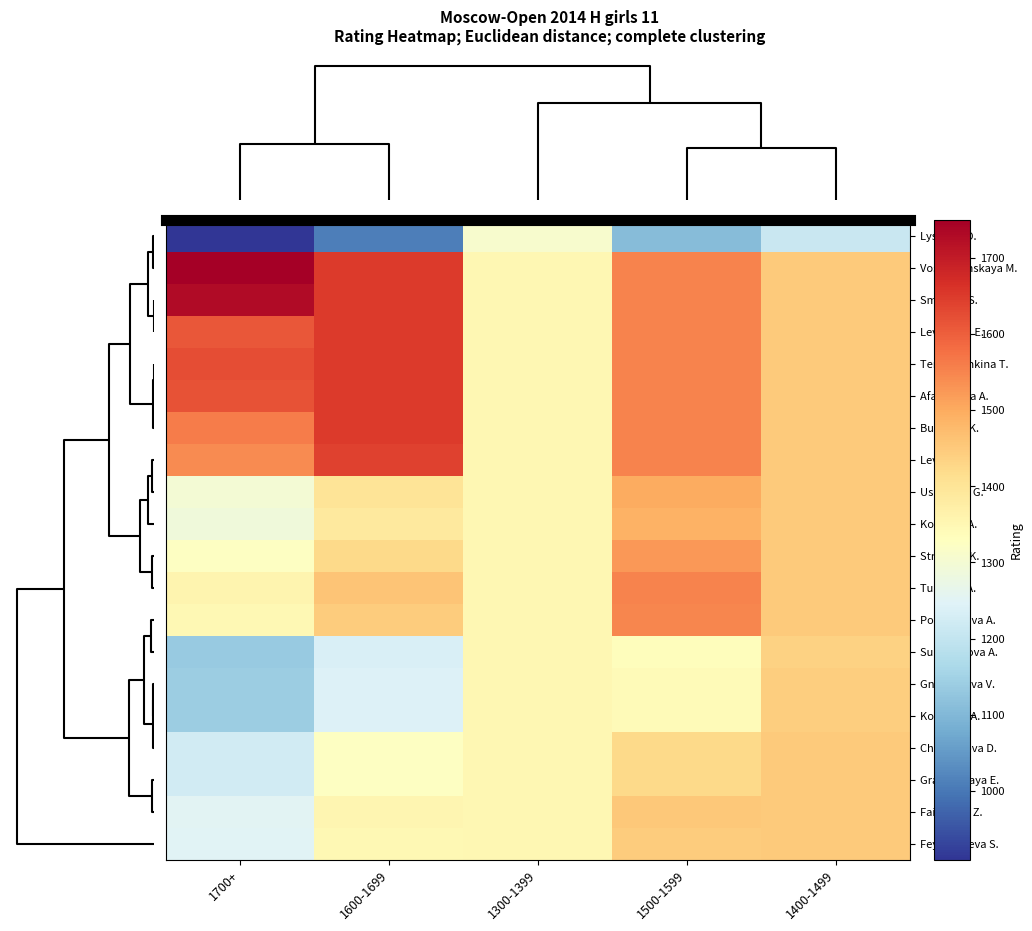

Which series has the largest range (max minus min)?

Lysenko O.